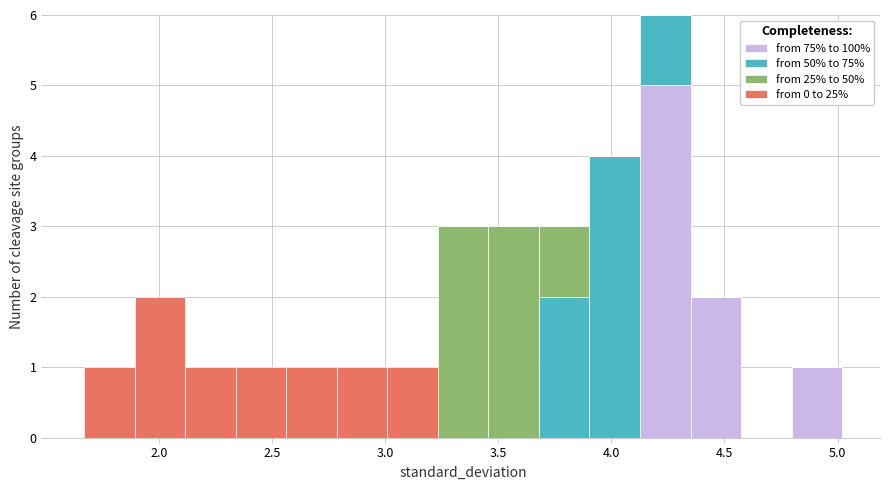

What is the total height of the stacked bar covering 3.90 to 4.15 on the x-axis? Neither the bar edges nor the heights are printed on the chart, so give them approximately, as read against the axes.

4